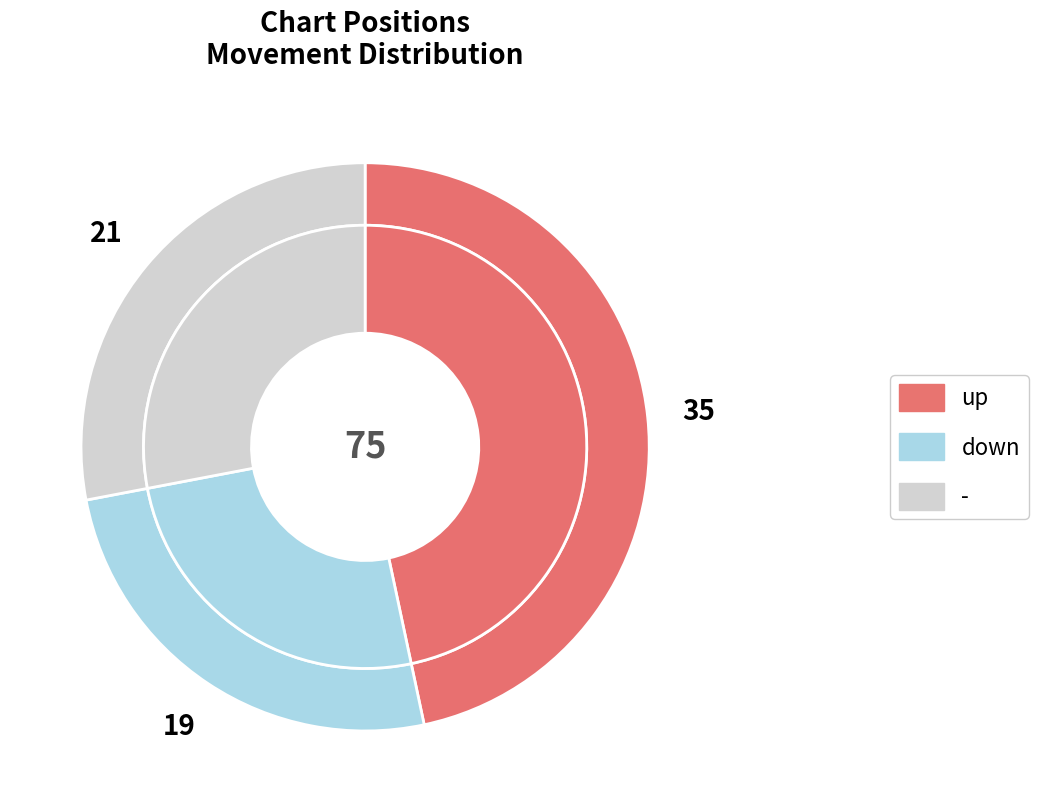

To the nearest percent, what is the combined percentage of up and -?

75%